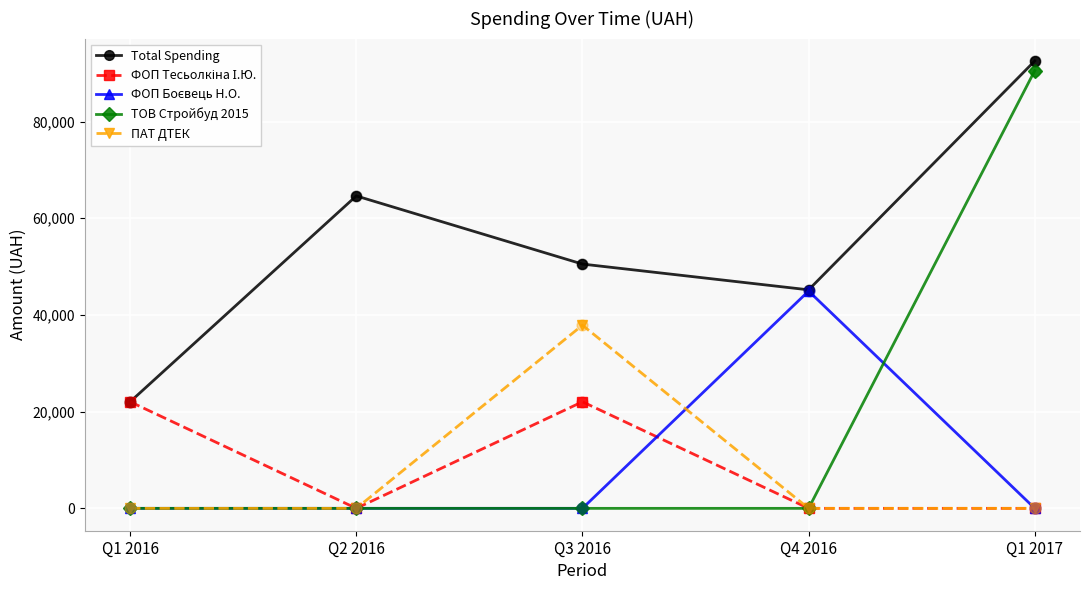

At how many categories does at least one series exceed 90329?

1